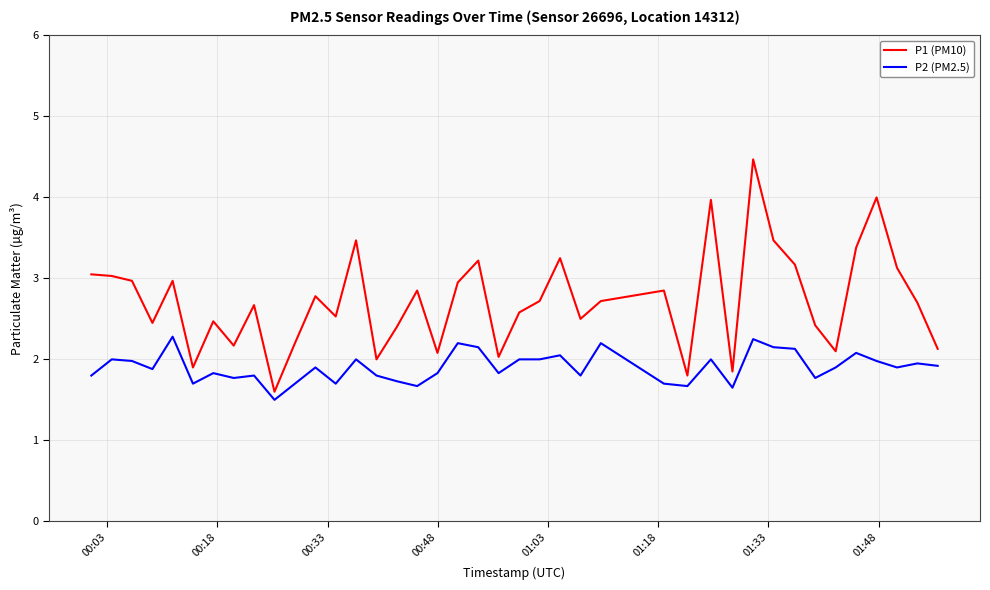

What is the difference between the maximum and minimum values in the P1 (PM10) series?

2.9